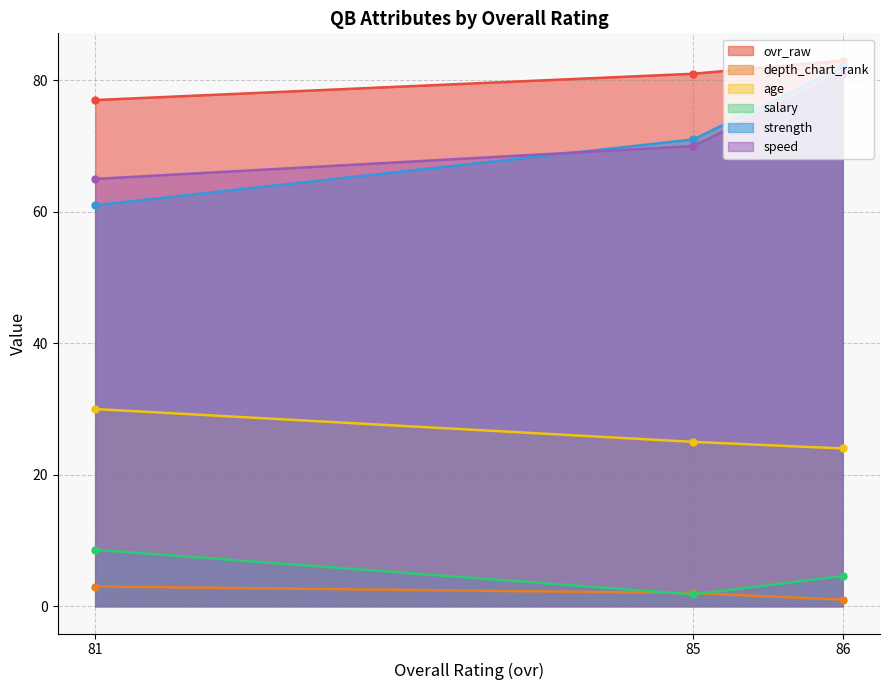

What is the difference between the maximum and minimum values in the strength series?

21.0